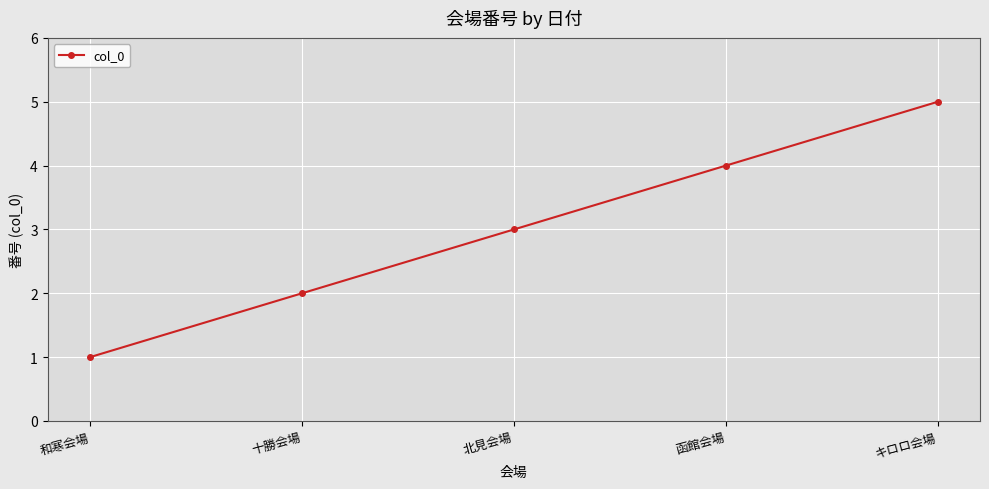

Does the chart display data point markers on the line(s)?

Yes